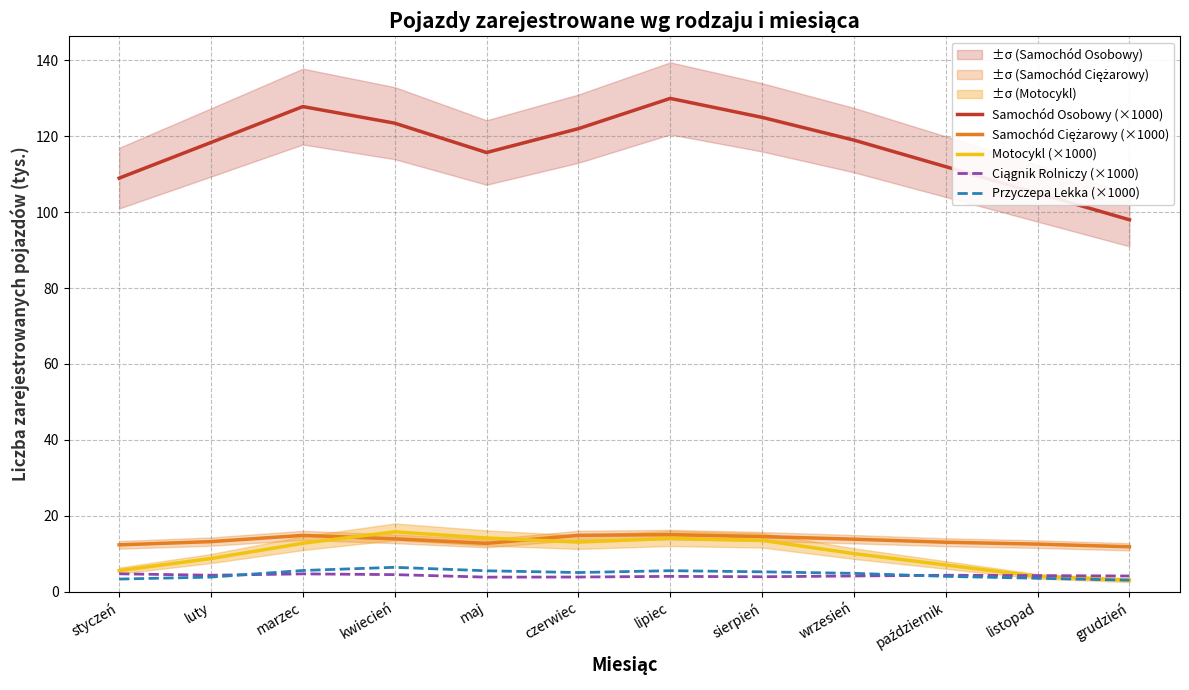

Reading right to left, transcribe all the data shown in this chart.

Samochód Osobowy (×1000): 98.0	105.0	112.0	119.0	125.0	130.0	122.0	115.7	123.5	127.8	118.4	109.0
Samochód Ciężarowy (×1000): 11.8	12.5	13.0	13.8	14.5	15.0	14.8	12.7	13.9	14.8	13.2	12.3
Motocykl (×1000): 3.0	4.0	7.0	10.0	13.5	14.0	13.0	14.1	15.7	12.7	8.7	5.5
Ciągnik Rolniczy (×1000): 4.1	4.2	4.3	4.1	3.9	4.0	3.8	3.8	4.5	4.7	4.3	4.7
Przyczepa Lekka (×1000): 3.0	3.5	4.0	4.8	5.2	5.5	5.0	5.5	6.4	5.6	3.8	3.3